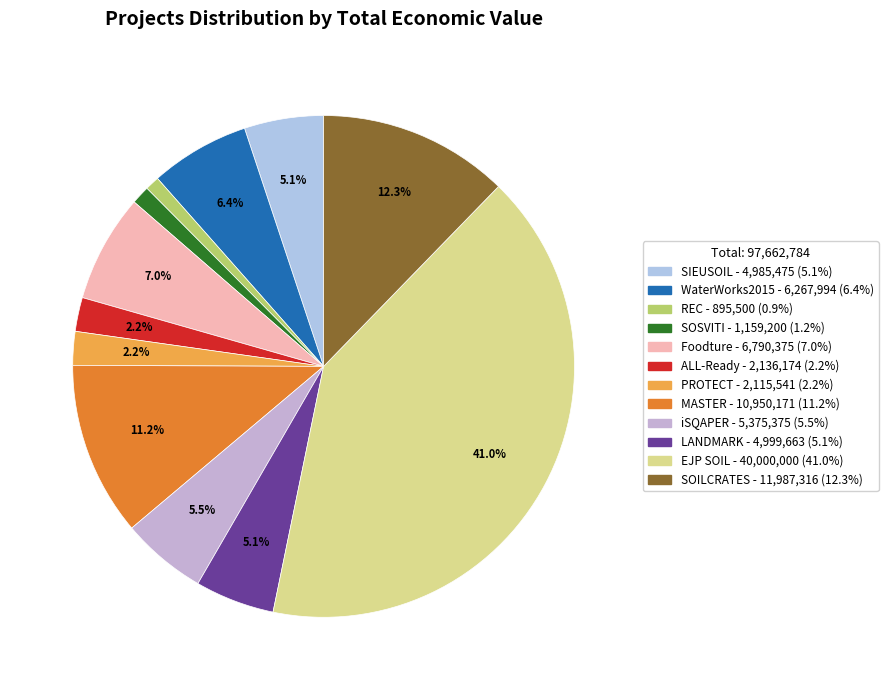

Combined, do REC and WaterWorks2015 account for over 50%?

No